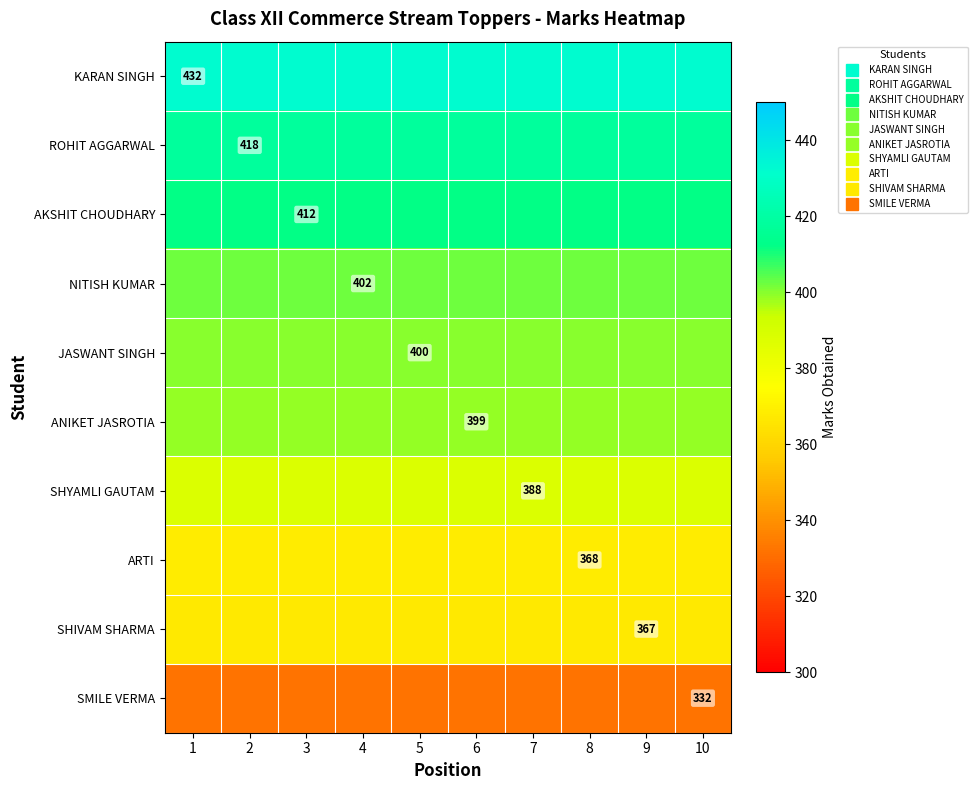

List the labels in order of SHIVAM SHARMA value, smallest first.

1, 2, 3, 4, 5, 6, 7, 8, 9, 10